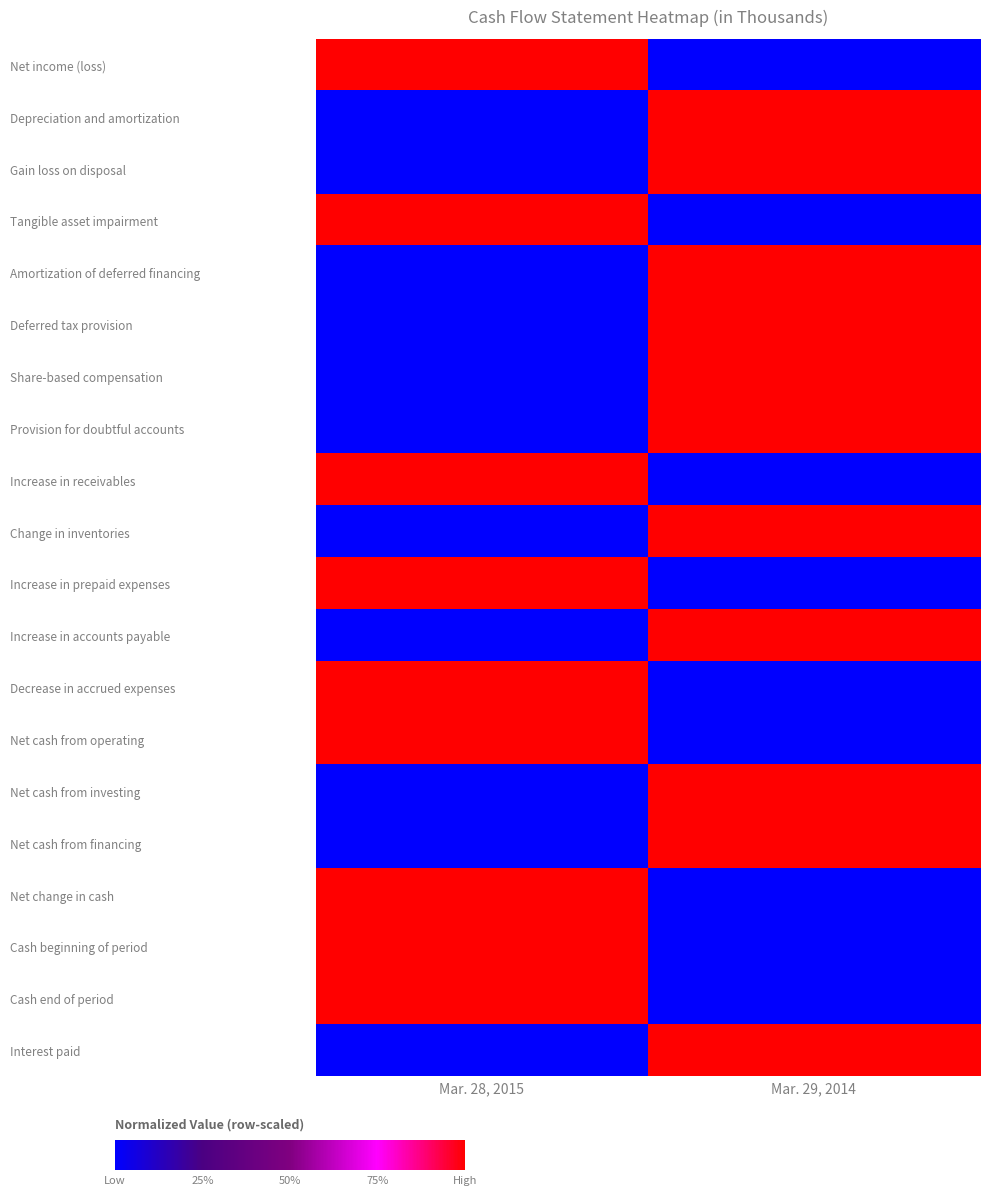

Reading right to left, extract all data points from this chart.

Net income (loss): Mar. 29, 2014=0	Mar. 28, 2015=1
Depreciation and amortization: Mar. 29, 2014=1	Mar. 28, 2015=0
Gain loss on disposal: Mar. 29, 2014=1	Mar. 28, 2015=0
Tangible asset impairment: Mar. 29, 2014=0	Mar. 28, 2015=1
Amortization of deferred financing: Mar. 29, 2014=1	Mar. 28, 2015=0
Deferred tax provision: Mar. 29, 2014=1	Mar. 28, 2015=0
Share-based compensation: Mar. 29, 2014=1	Mar. 28, 2015=0
Provision for doubtful accounts: Mar. 29, 2014=1	Mar. 28, 2015=0
Increase in receivables: Mar. 29, 2014=0	Mar. 28, 2015=1
Change in inventories: Mar. 29, 2014=1	Mar. 28, 2015=0
Increase in prepaid expenses: Mar. 29, 2014=0	Mar. 28, 2015=1
Increase in accounts payable: Mar. 29, 2014=1	Mar. 28, 2015=0
Decrease in accrued expenses: Mar. 29, 2014=0	Mar. 28, 2015=1
Net cash from operating: Mar. 29, 2014=0	Mar. 28, 2015=1
Net cash from investing: Mar. 29, 2014=1	Mar. 28, 2015=0
Net cash from financing: Mar. 29, 2014=1	Mar. 28, 2015=0
Net change in cash: Mar. 29, 2014=0	Mar. 28, 2015=1
Cash beginning of period: Mar. 29, 2014=0	Mar. 28, 2015=1
Cash end of period: Mar. 29, 2014=0	Mar. 28, 2015=1
Interest paid: Mar. 29, 2014=1	Mar. 28, 2015=0